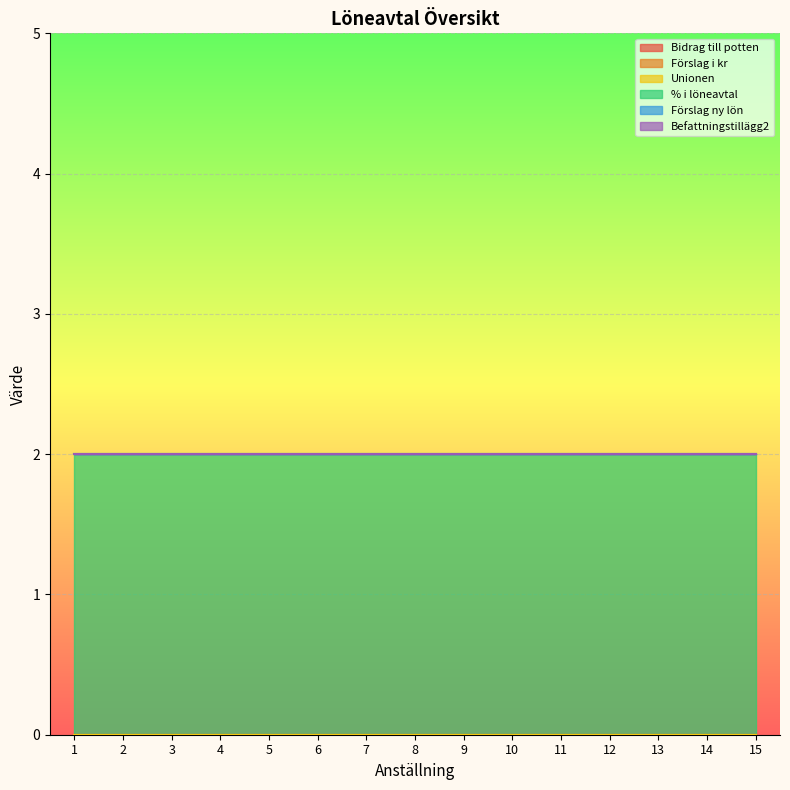

Reading left to right, transcribe all the data shown in this chart.

Bidrag till potten: 0	0	0	0	0	0	0	0	0	0	0	0	0	0	0
Förslag i kr: 0	0	0	0	0	0	0	0	0	0	0	0	0	0	0
Unionen: 0	0	0	0	0	0	0	0	0	0	0	0	0	0	0
% i löneavtal: 2	2	2	2	2	2	2	2	2	2	2	2	2	2	2
Förslag ny lön: 0	0	0	0	0	0	0	0	0	0	0	0	0	0	0
Befattningstillägg2: 0	0	0	0	0	0	0	0	0	0	0	0	0	0	0